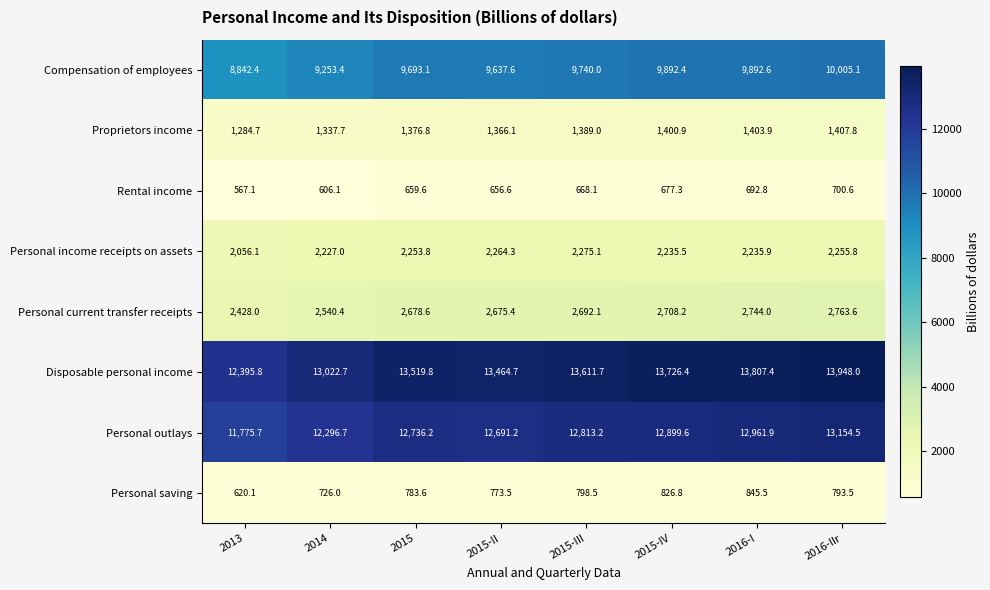

What is the difference between the highest and lowest values at 2015?

12860.2